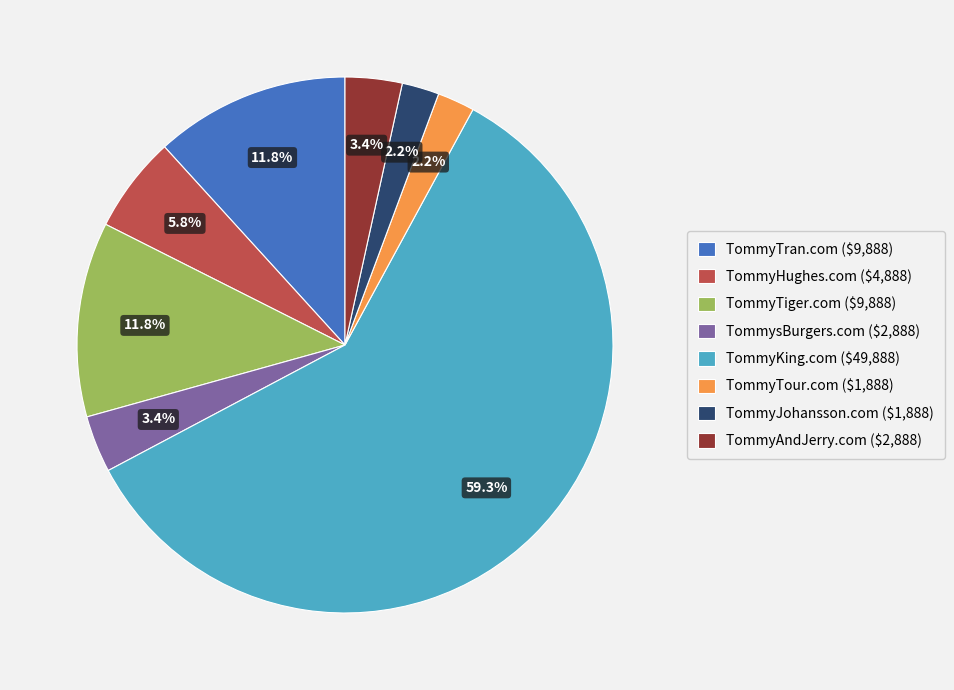

Is it true that TommyTour.com is 2% of the pie?

True